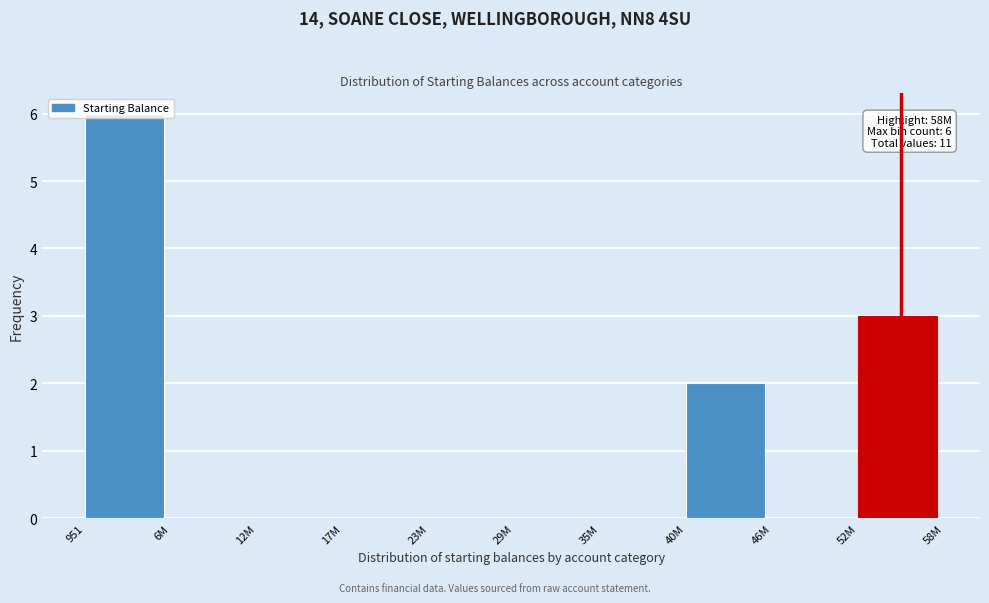

Approximately how many times larger is the value at 951 compared to 52M?

2.0